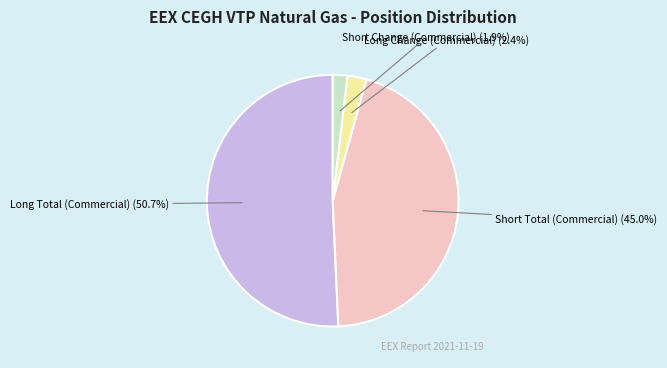

How many slices are in this pie chart?

4